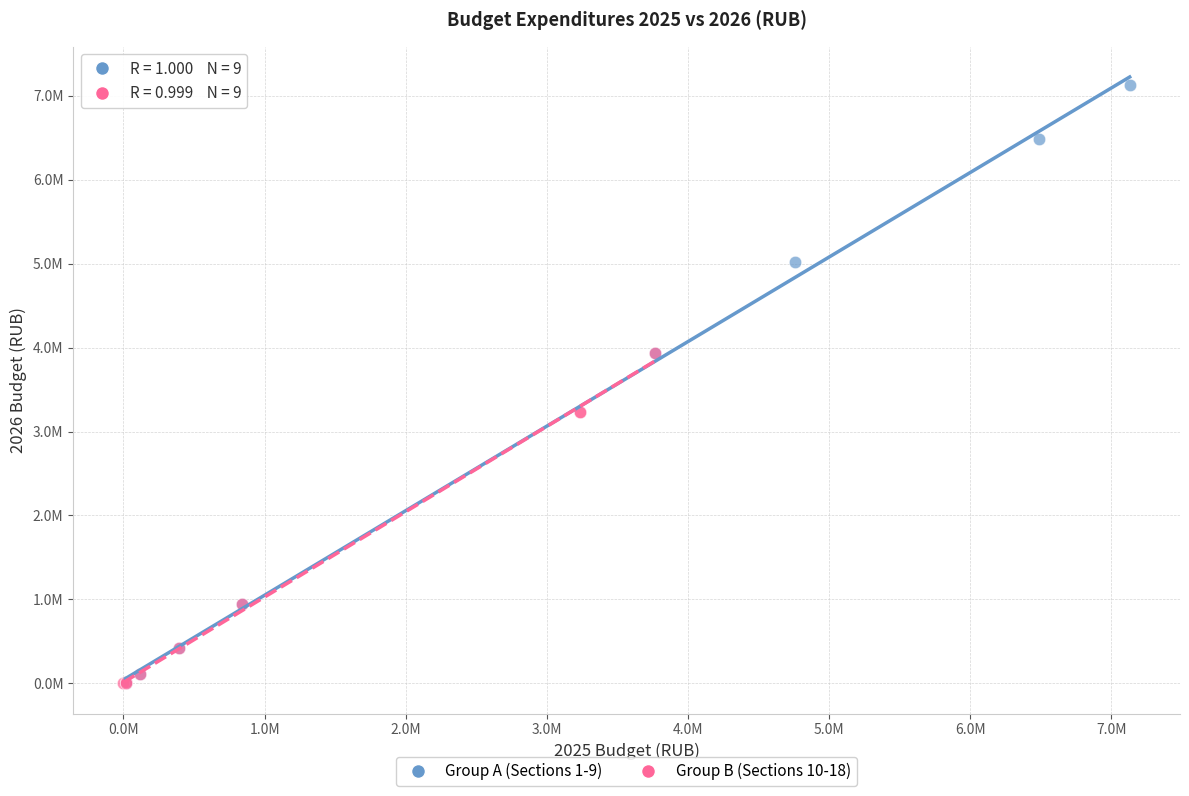

Which series reaches the maximum Y coordinate?

Group A (Sections 1-9)